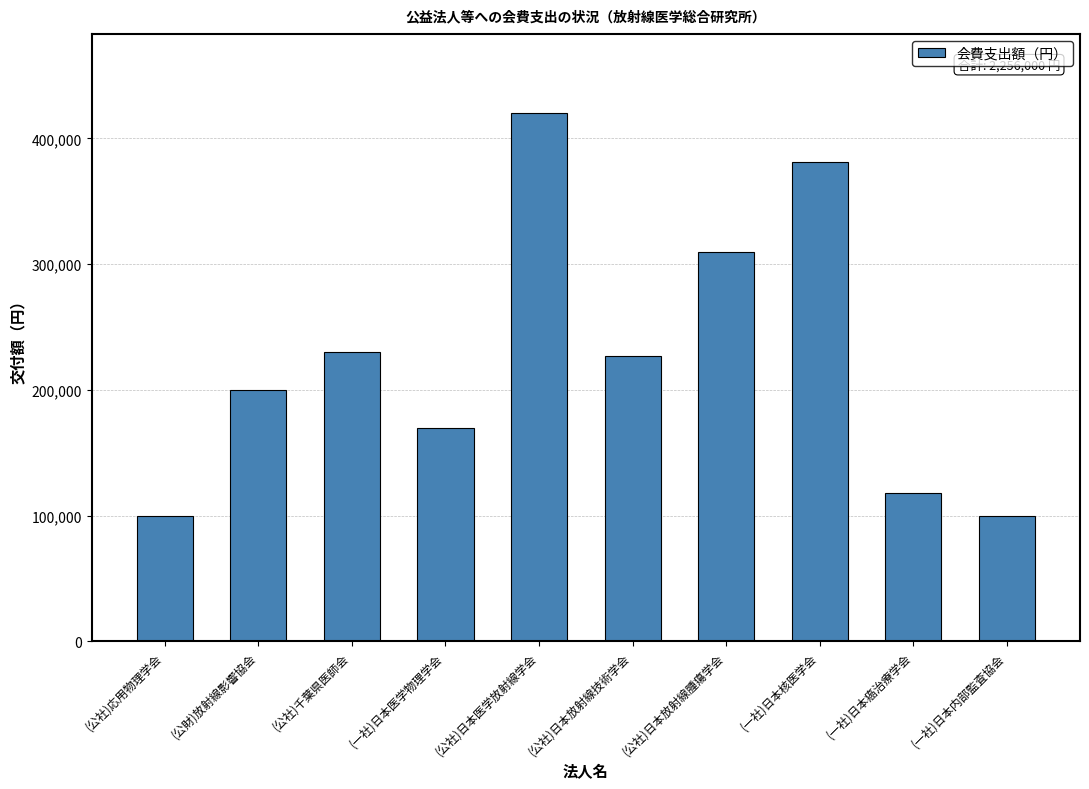

What is the label of the 3rd bar from the right?

(一社)日本核医学会